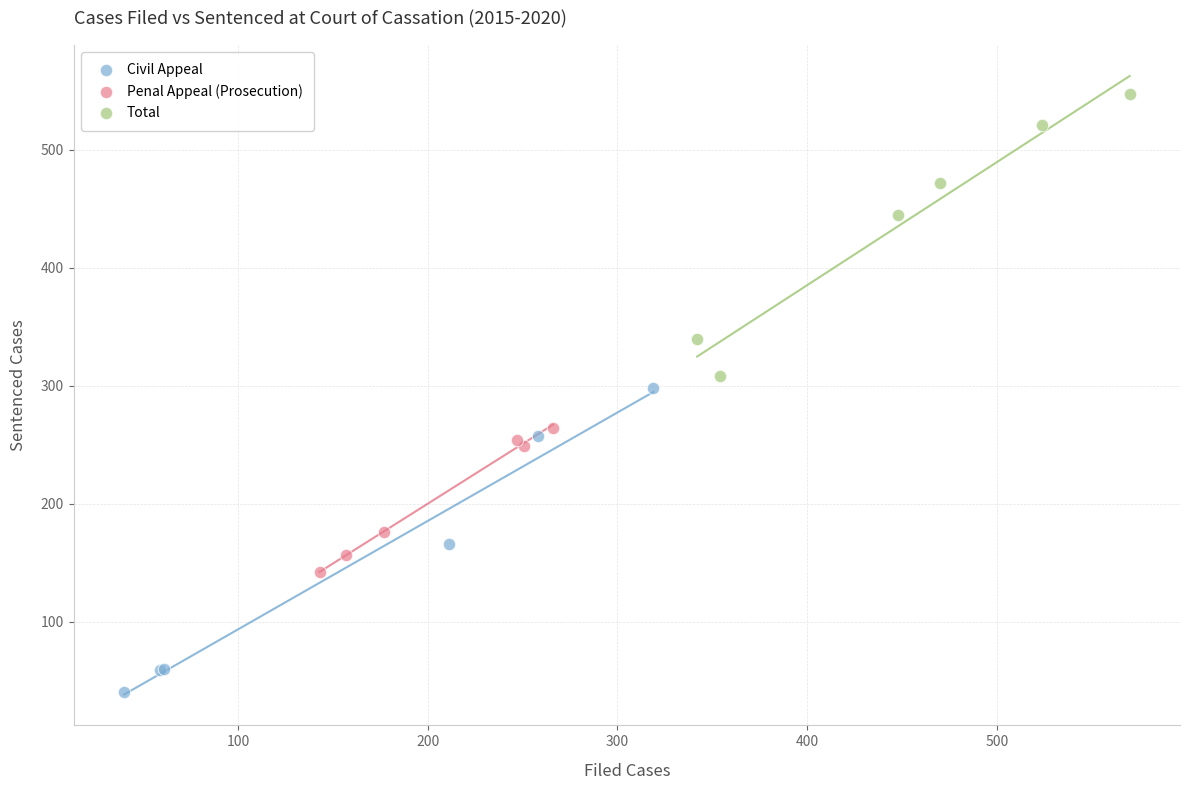

What are all the series names shown in the legend?

Civil Appeal, Penal Appeal (Prosecution), Total